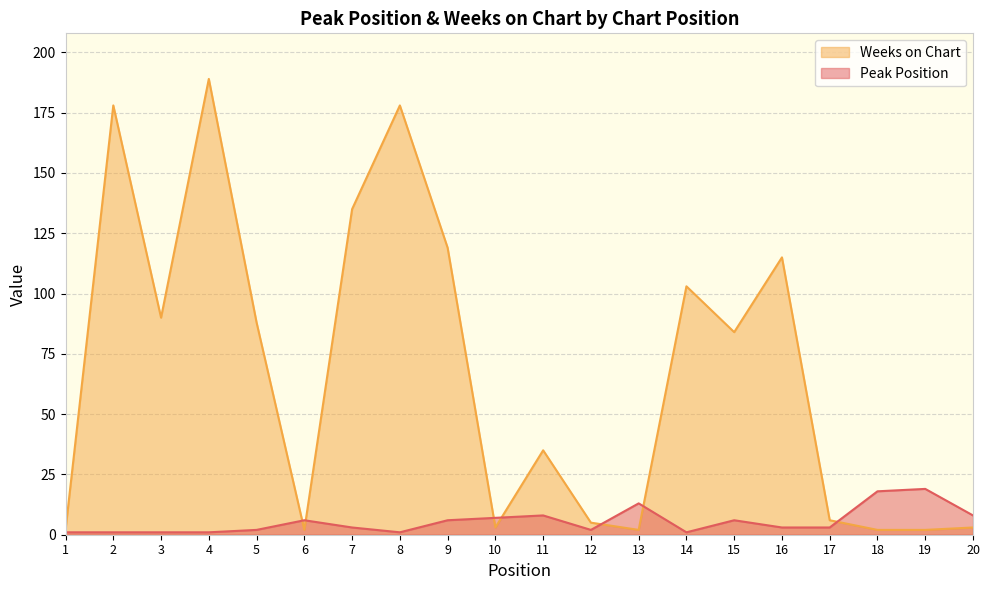

Is the value of Peak Position at 14 greater than the value of Weeks on Chart at 17?

No